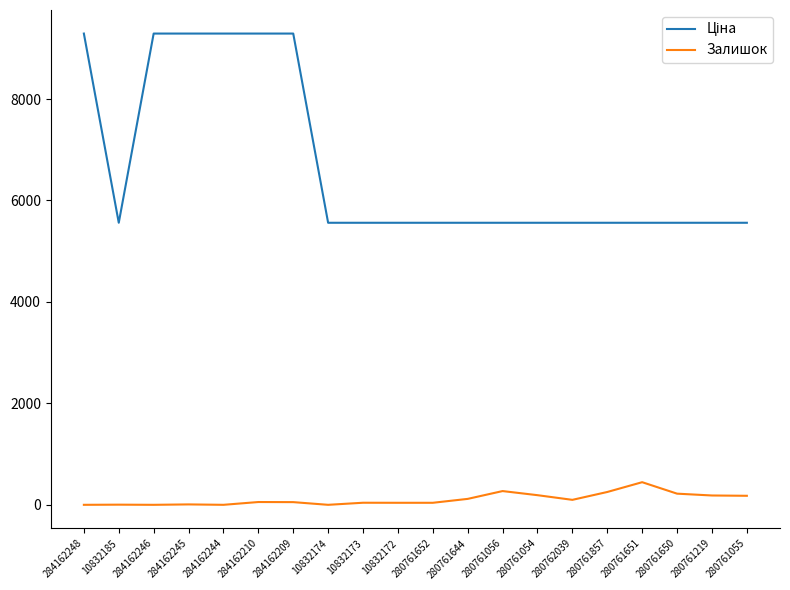

The Залишок series shows 0.0 at 10832174. True or false?

True